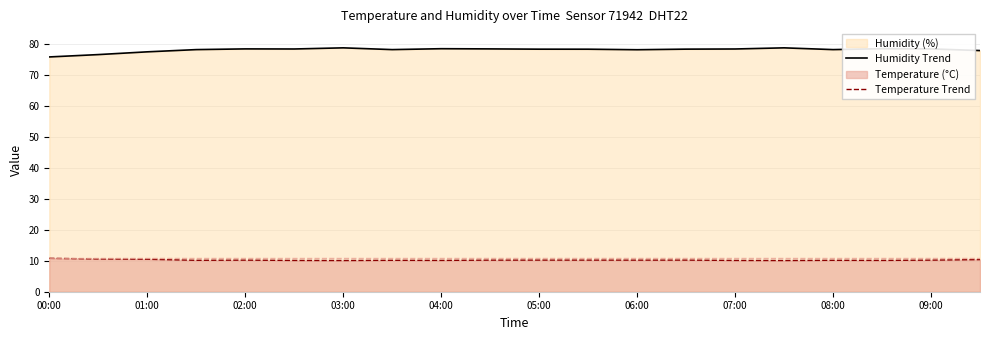

What is the difference between the highest and lowest values at 08:00?

68.1